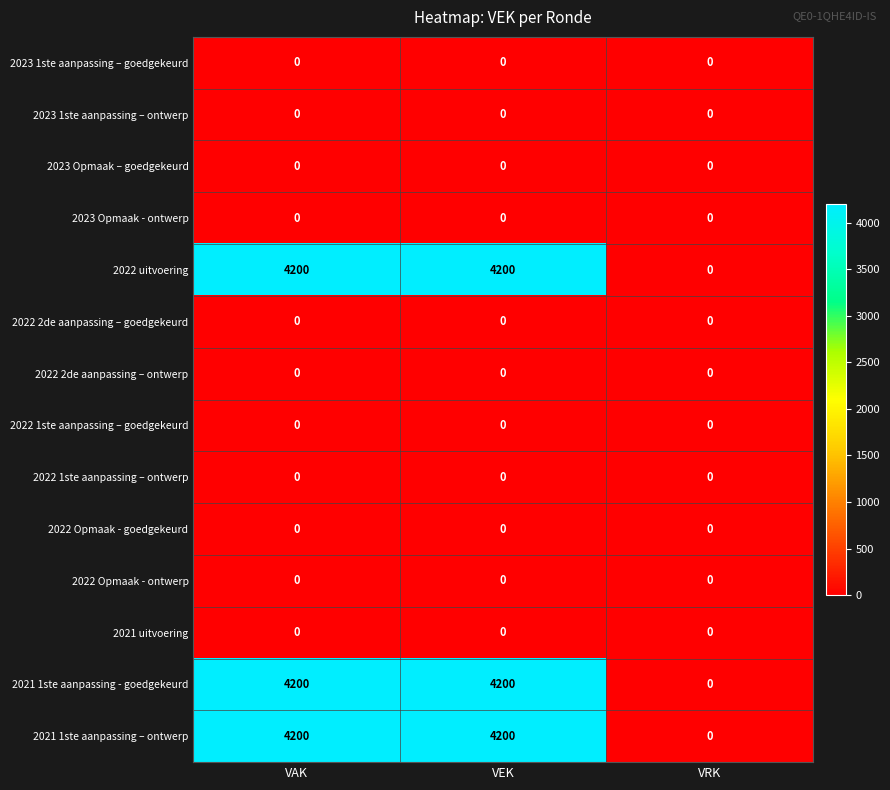

The value of 2021 1ste aanpassing - goedgekeurd at VAK is 4200. True or false?

True